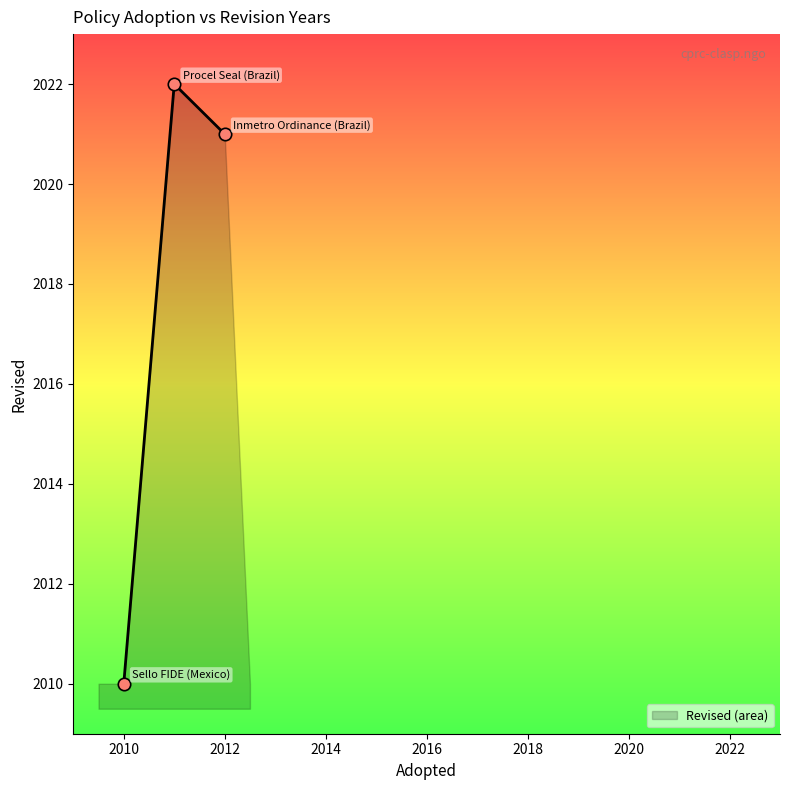

Between Sello FIDE (Mexico) and Inmetro Ordinance (Brazil), which is larger?

Inmetro Ordinance (Brazil)